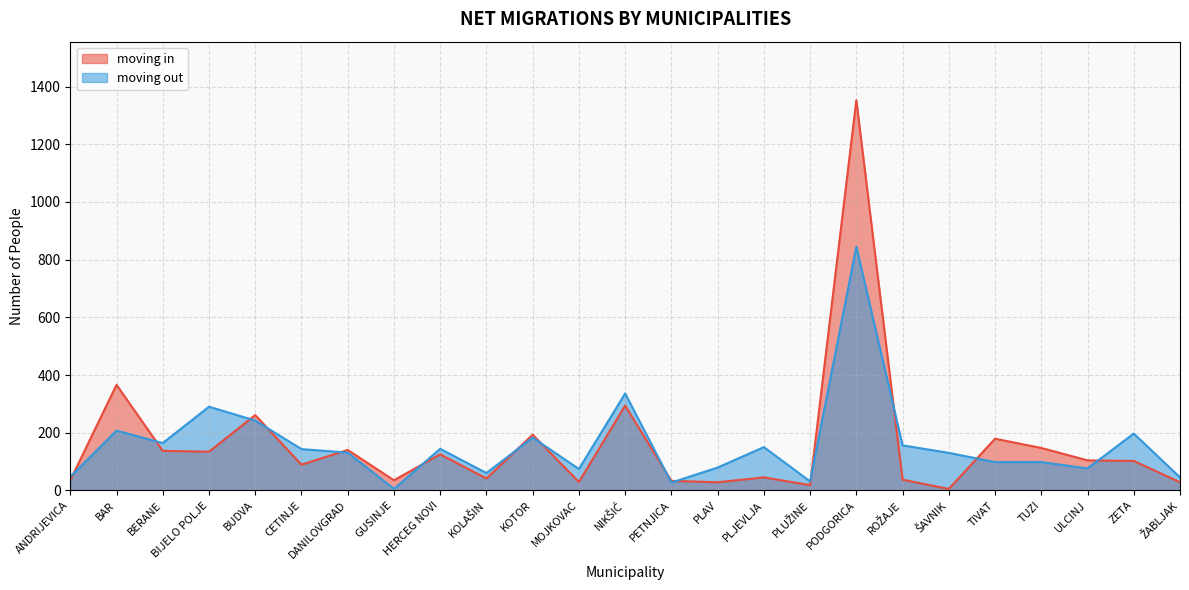

How many data points in moving out are less than 131?

12